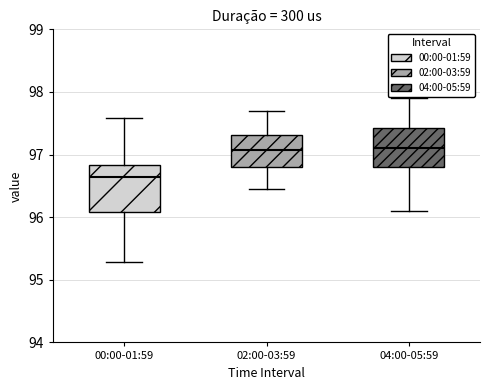

Reading left to right, read every box against the y-axis: the position of its median line, the range the box covers, and the ends of its whiskers. The values are not printed on the chart, so give them approximately, as read against the axis.

00:00-01:59: median 96.6, box 96.1 to 96.8, whiskers 95.3 to 97.6
02:00-03:59: median 97.1, box 96.8 to 97.3, whiskers 96.5 to 97.7
04:00-05:59: median 97.1, box 96.8 to 97.4, whiskers 96.1 to 97.9